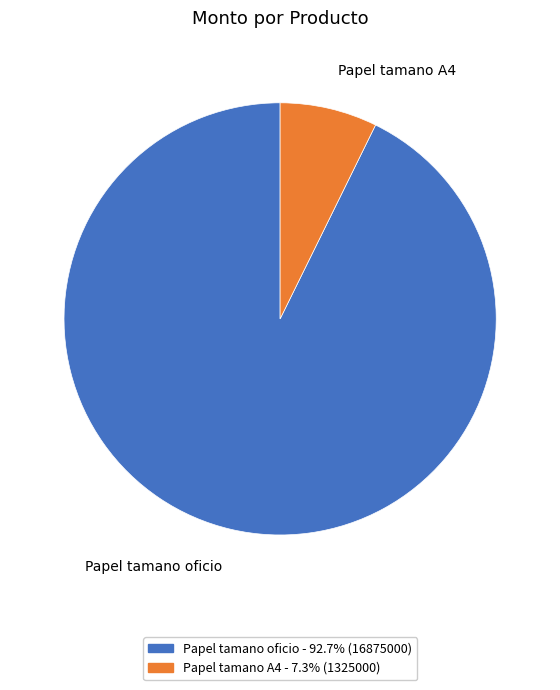

Between Papel tamano A4 and Papel tamano oficio, which is larger?

Papel tamano oficio